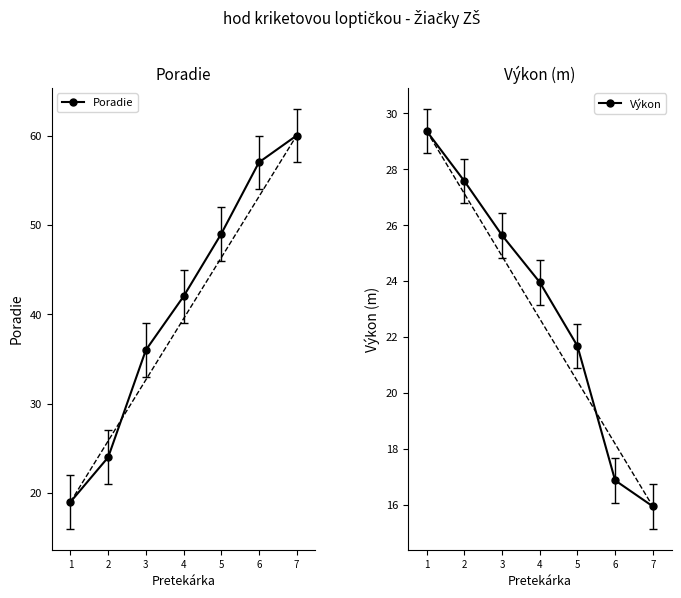

Rank the series by their average value, from highest to lowest.

Poradie, Výkon